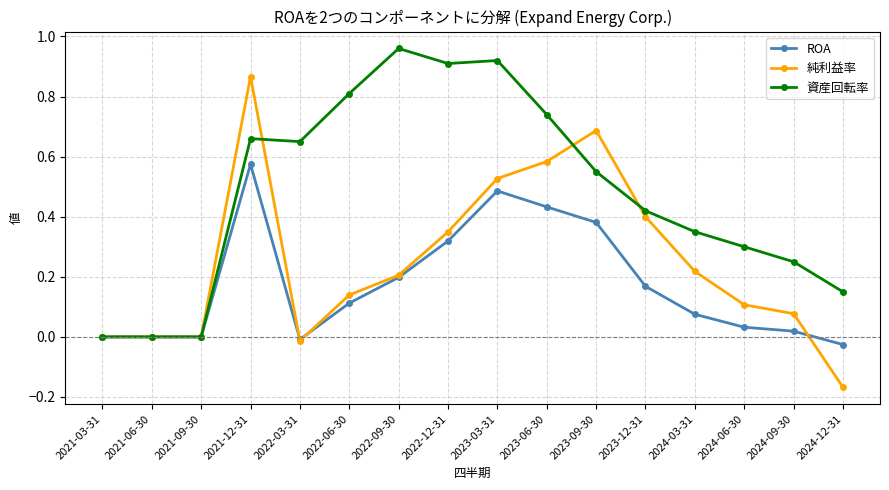

Is this an area chart (filled region under the line)?

No